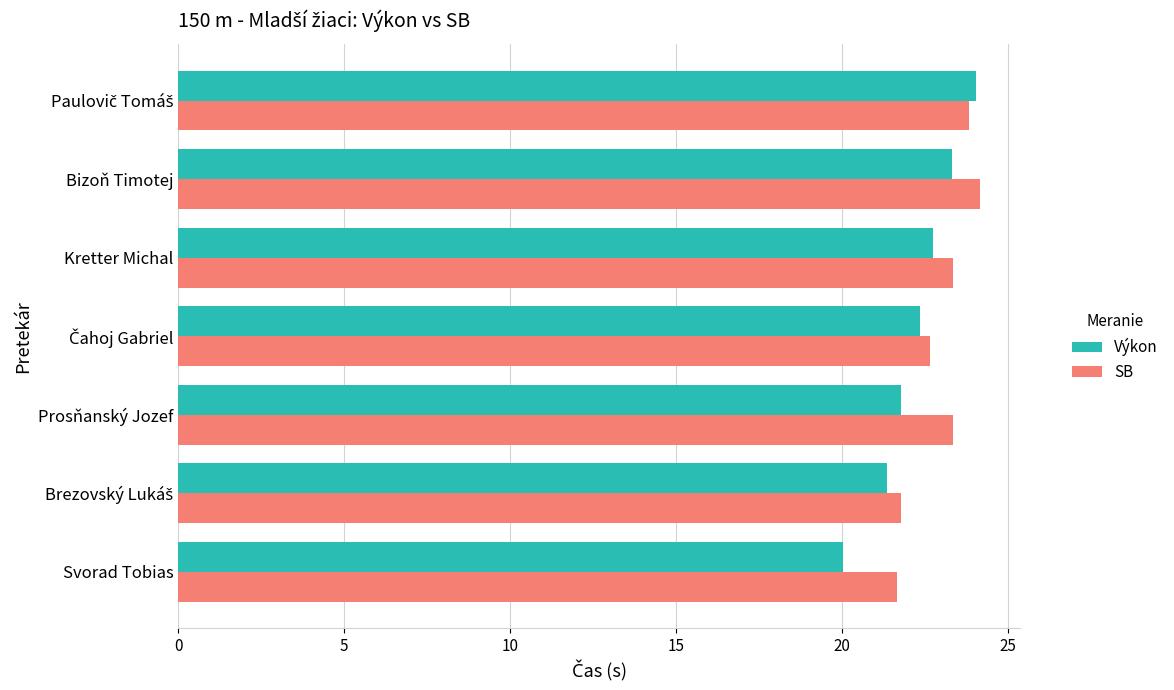

What is the difference between the highest and lowest values at Prosňanský Jozef?

1.6